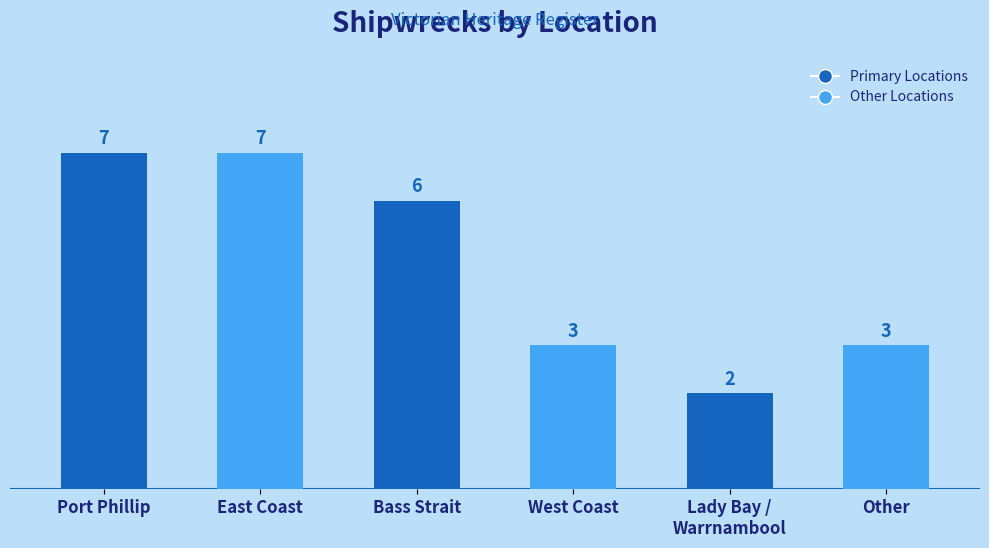

What is the approximate value at West Coast?

3